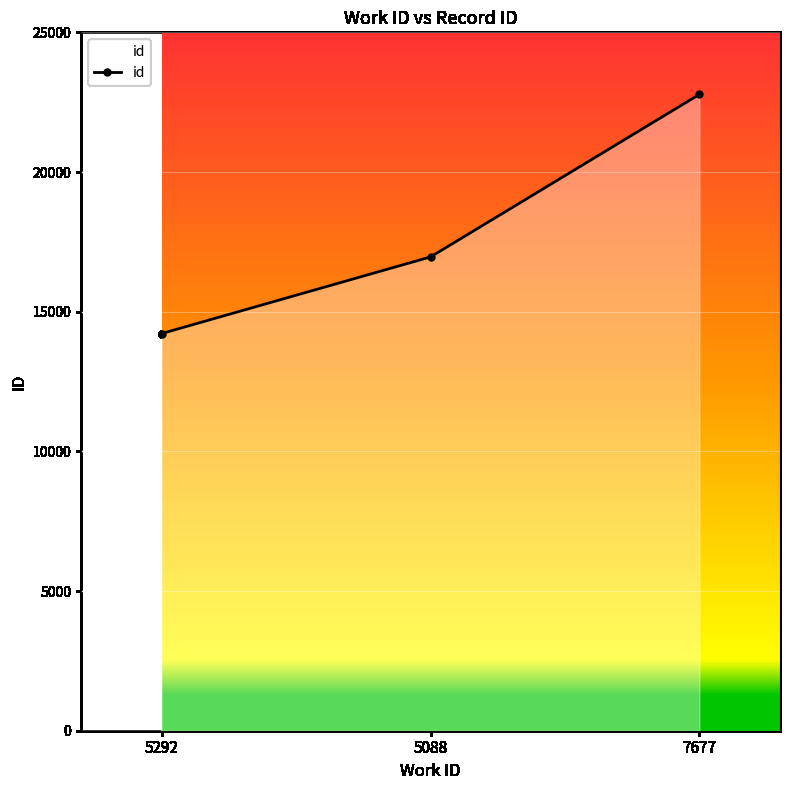

How many lines are shown in the chart?

1